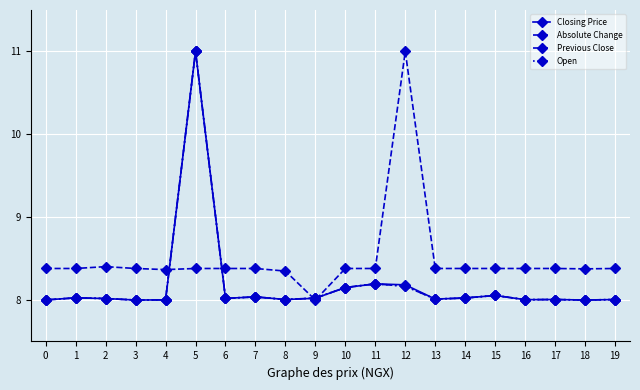

Is this an area chart (filled region under the line)?

No